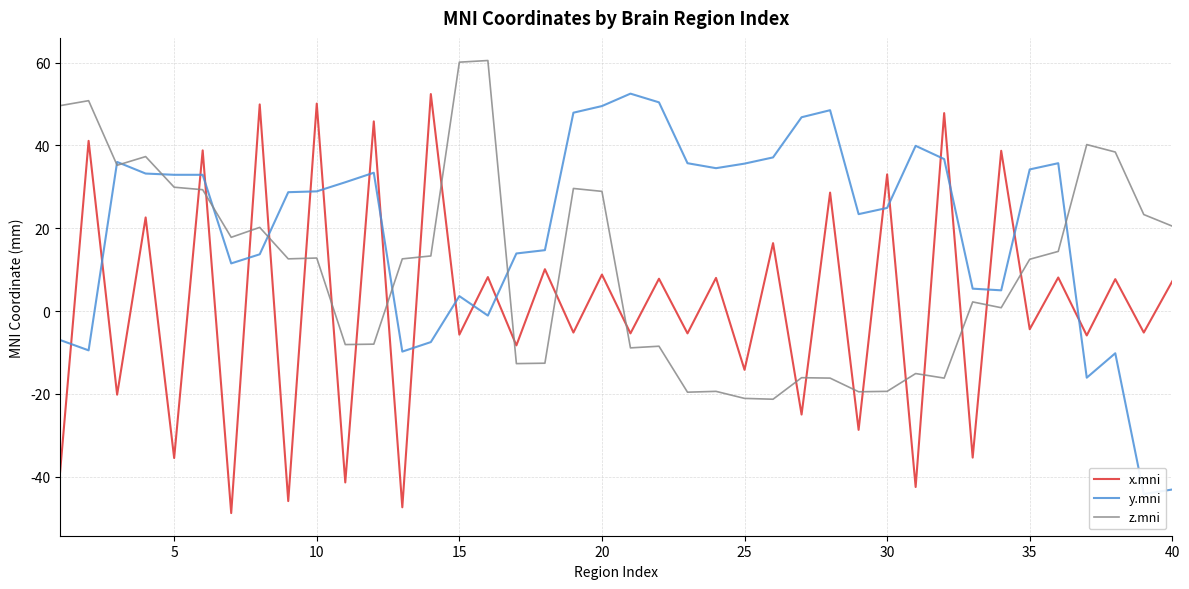

What is the value of the x.mni point at the 29th from the left?

-28.7